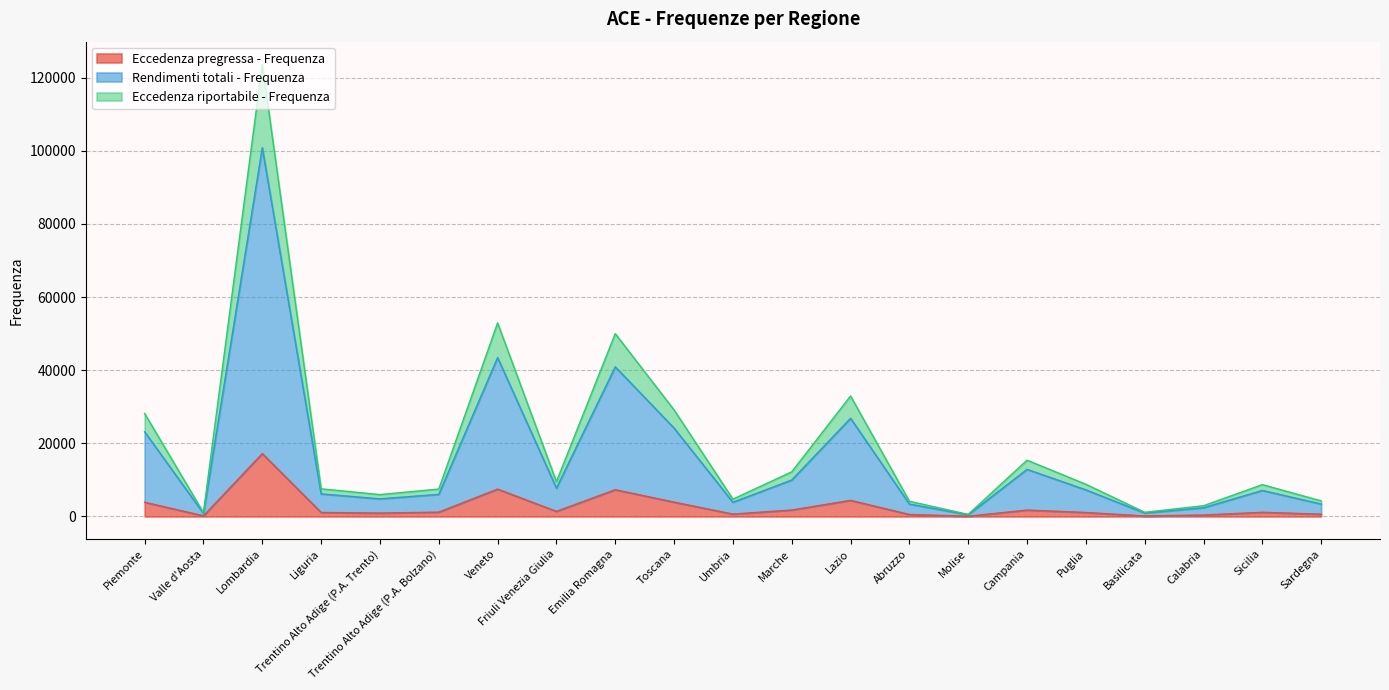

Reading right to left, what are all the values shown in this chart?

Eccedenza pregressa - Frequenza: Sardegna=615	Sicilia=1142	Calabria=392	Basilicata=138	Puglia=1084	Campania=1753	Molise=67	Abruzzo=541	Lazio=4407	Marche=1763	Umbria=650	Toscana=3920	Emilia Romagna=7320	Friuli Venezia Giulia=1393	Veneto=7483	Trentino Alto Adige (P.A. Bolzano)=1179	Trentino Alto Adige (P.A. Trento)=935	Liguria=1095	Lombardia=17190	Valle d'Aosta=170	Piemonte=3888
Rendimenti totali - Frequenza: Sardegna=3397	Sicilia=7120	Calabria=2388	Basilicata=941	Puglia=7275	Campania=12891	Molise=458	Abruzzo=3390	Lazio=26860	Marche=9972	Umbria=3888	Toscana=24172	Emilia Romagna=40922	Friuli Venezia Giulia=7743	Veneto=43453	Trentino Alto Adige (P.A. Bolzano)=6046	Trentino Alto Adige (P.A. Trento)=4821	Liguria=6176	Lombardia=100853	Valle d'Aosta=831	Piemonte=23160
Eccedenza riportabile - Frequenza: Sardegna=4256	Sicilia=8711	Calabria=2936	Basilicata=1142	Puglia=8804	Campania=15396	Molise=564	Abruzzo=4157	Lazio=32953	Marche=12208	Umbria=4740	Toscana=29137	Emilia Romagna=50004	Friuli Venezia Giulia=9518	Veneto=52938	Trentino Alto Adige (P.A. Bolzano)=7501	Trentino Alto Adige (P.A. Trento)=5983	Liguria=7562	Lombardia=123686	Valle d'Aosta=1049	Piemonte=28170